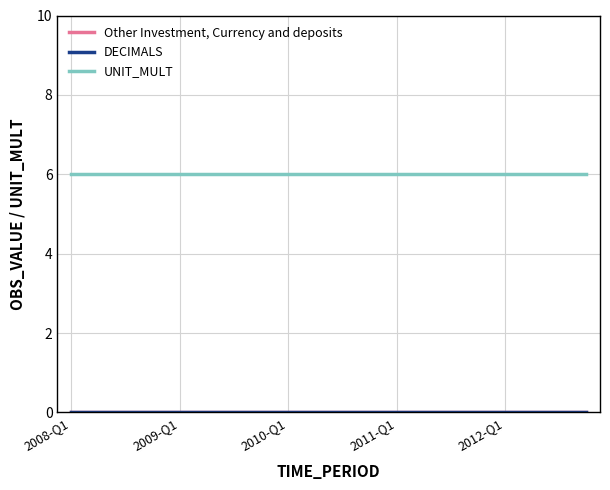

Does the chart have visible grid lines?

Yes